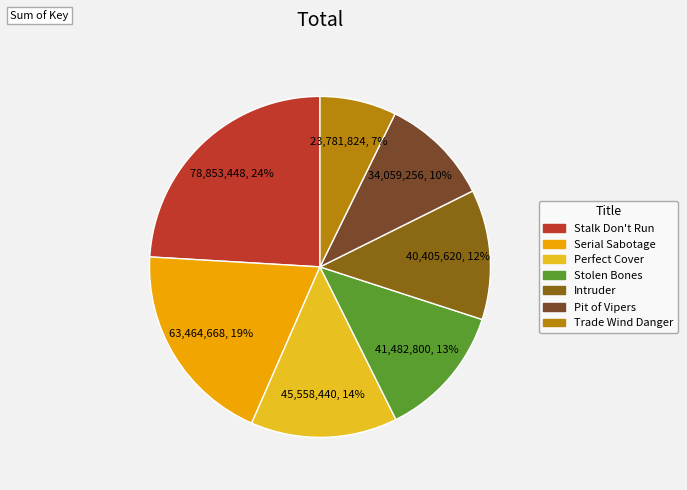

Is it true that Intruder is 3% of the pie?

False